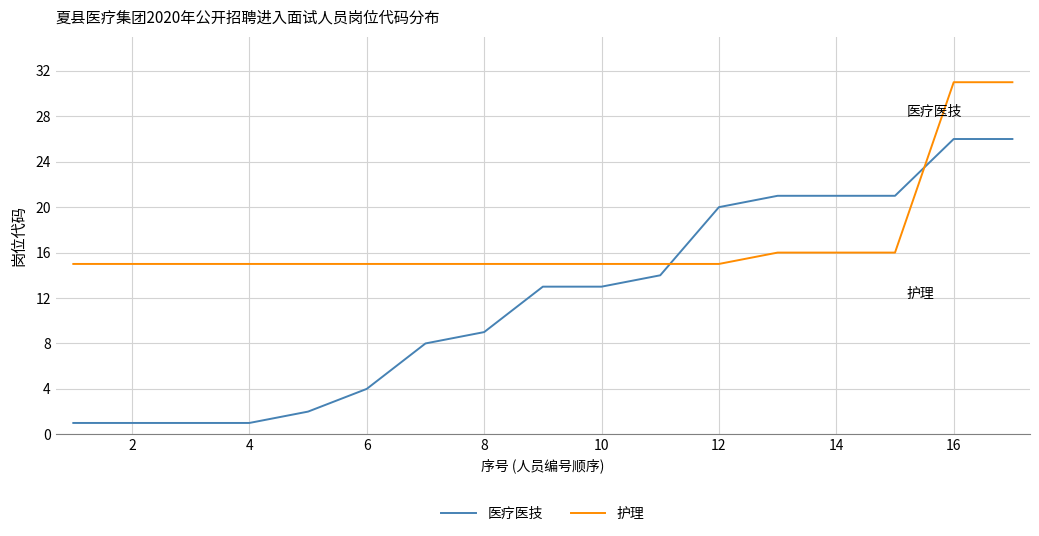

After their last crossing, which series has the higher values: 护理 or 医疗医技?

护理